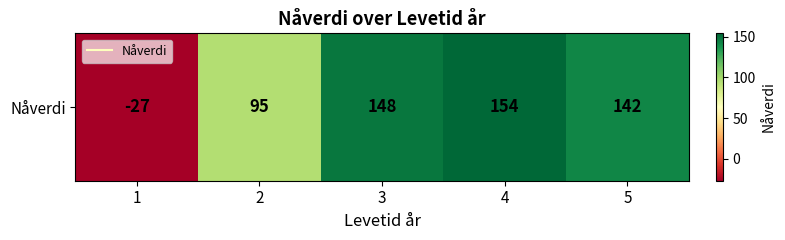

True or false: the data shows 154 at 4.

True